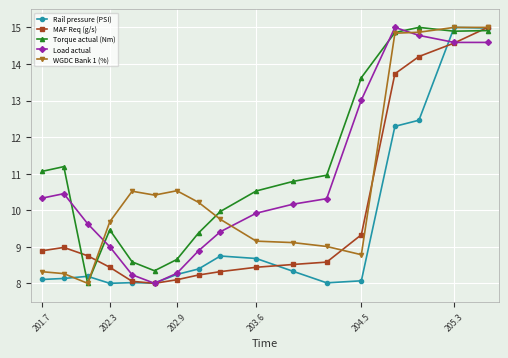

How many interior local peaks does the Load actual series have?

2